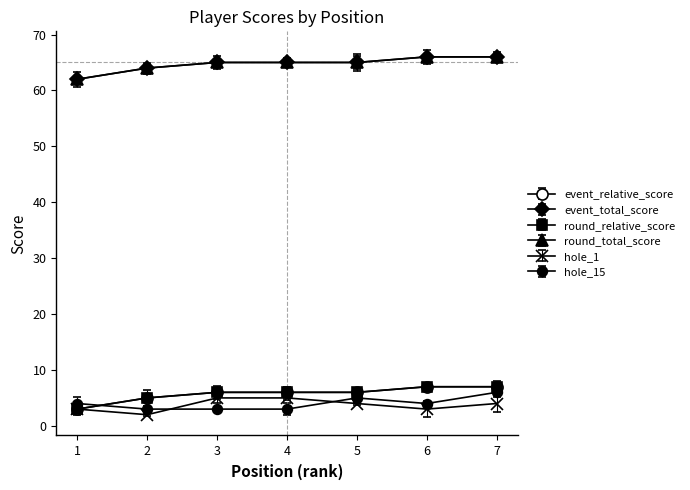

Is this an area chart (filled region under the line)?

No